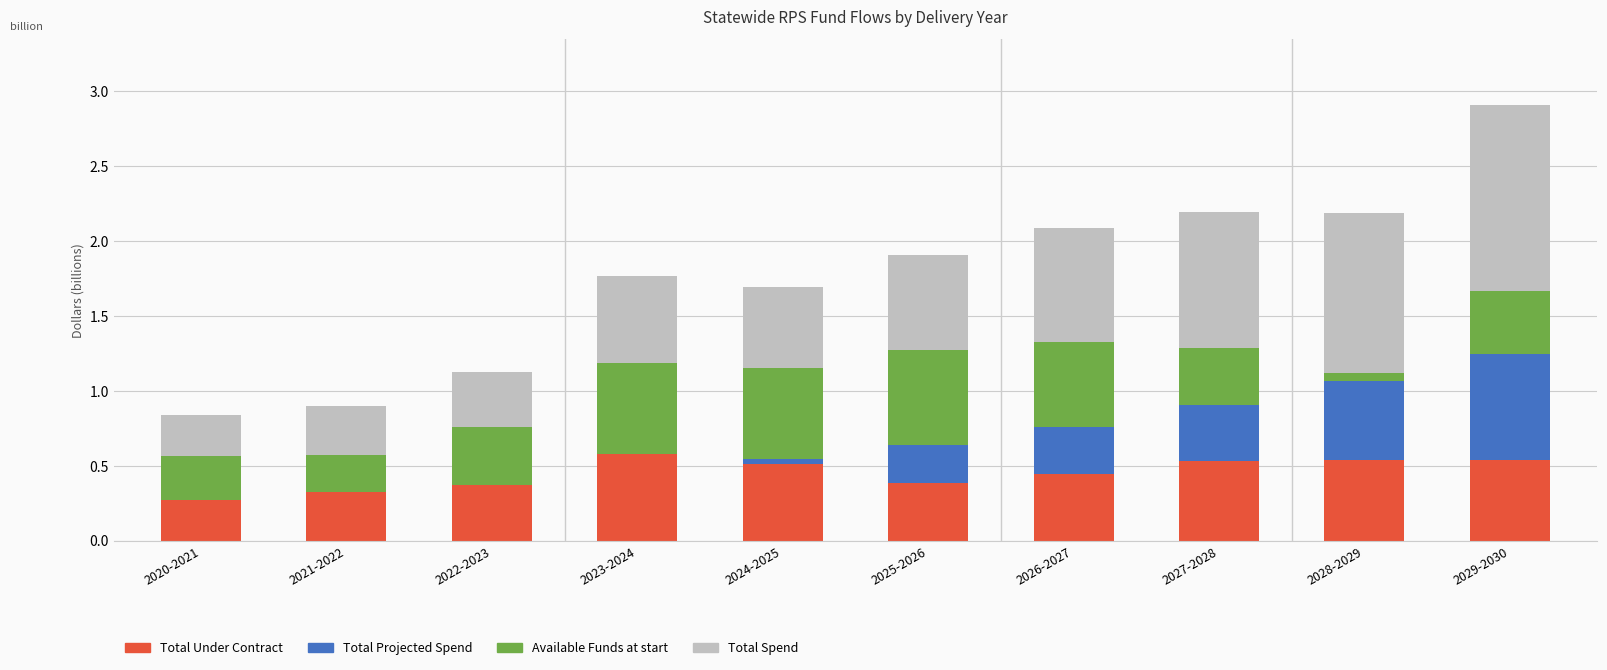

At which category is the sum across all series the highest?

2029-2030